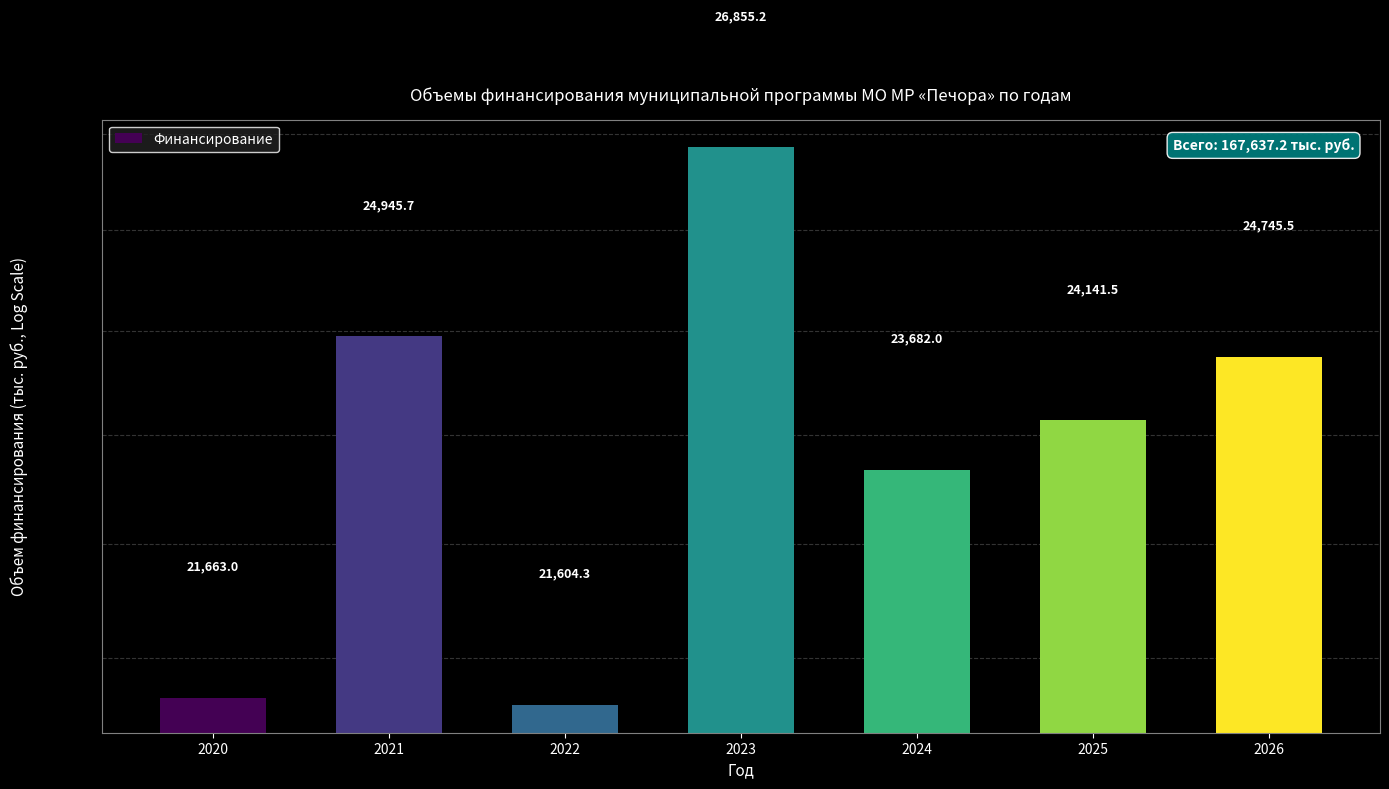

What value does the data have at 2020?

21663.0